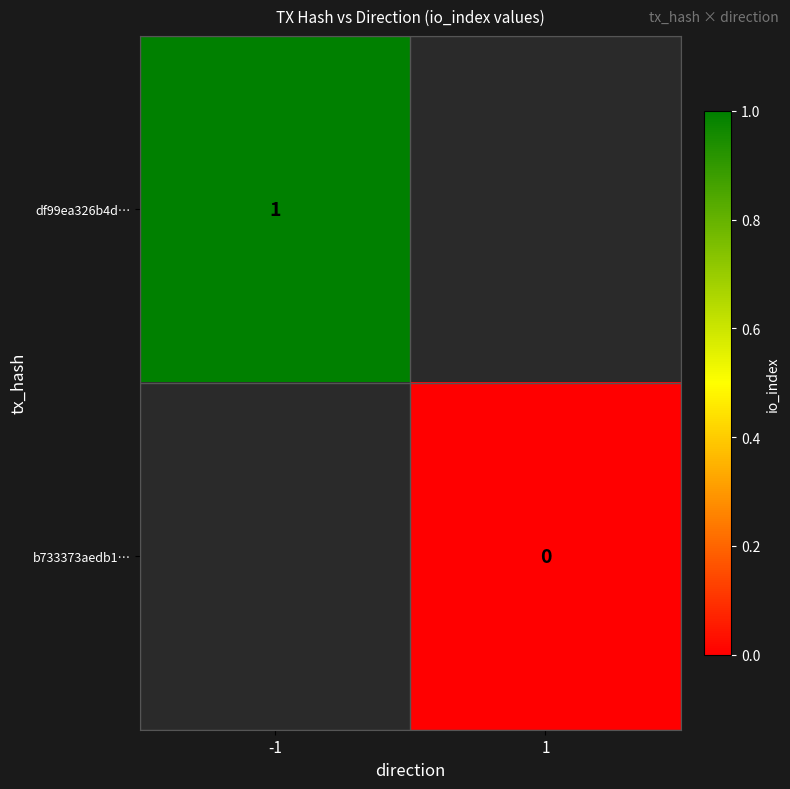

The df99ea326b4d… series shows 2 at -1. True or false?

False